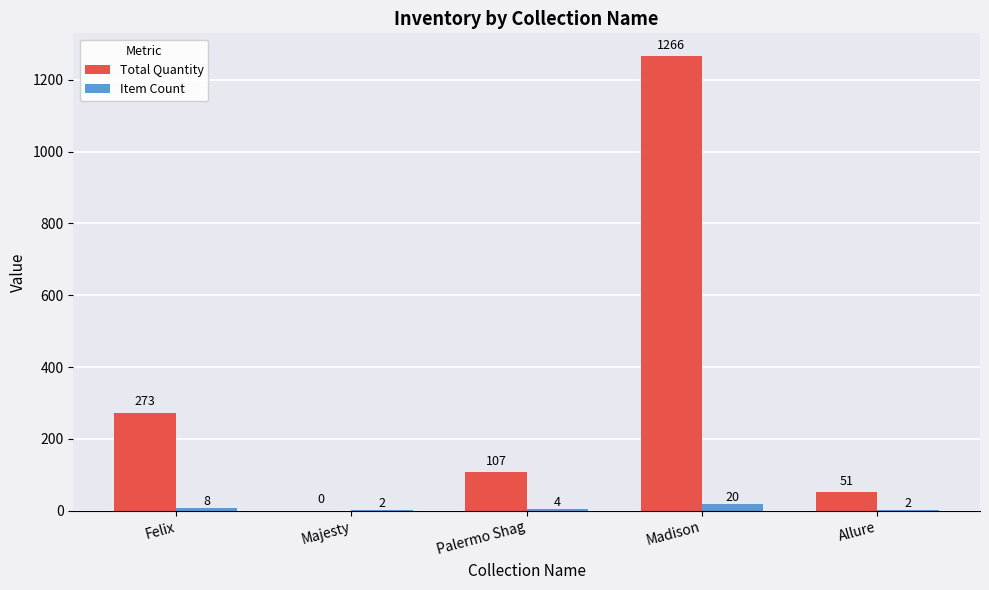

Which series has the largest total across all categories?

Total Quantity